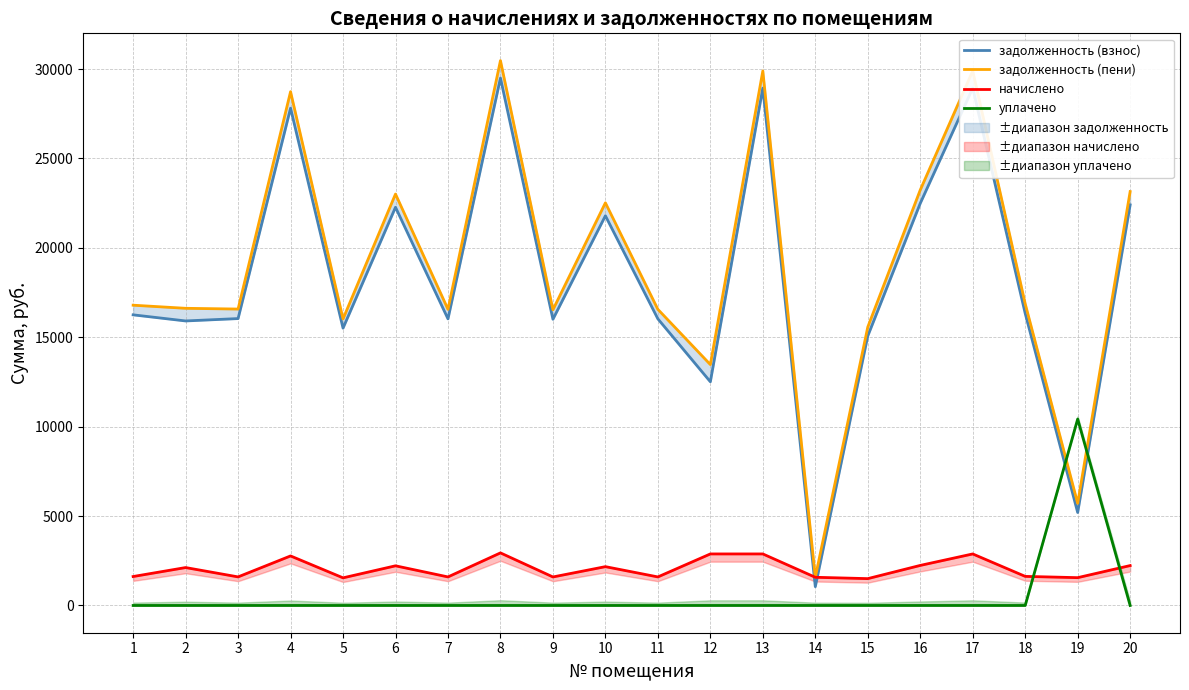

Does the chart display data point markers on the line(s)?

No